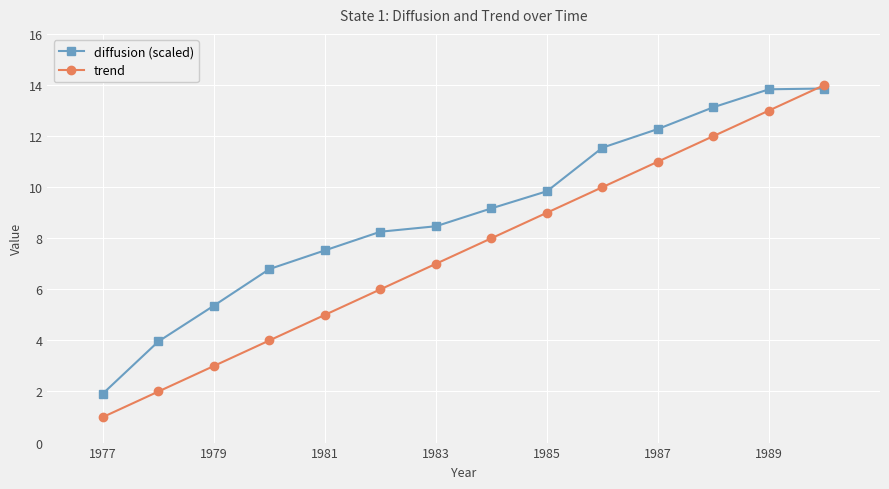

Which series has the largest range (max minus min)?

trend